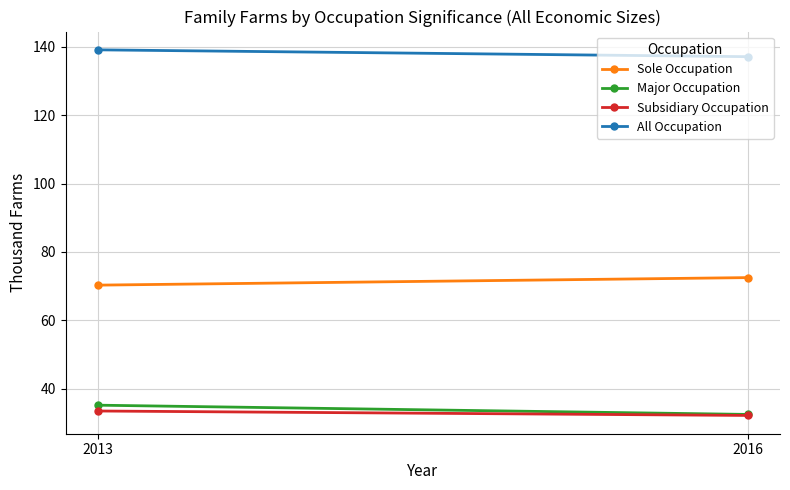

What is the sum of all Major Occupation values?

67.7